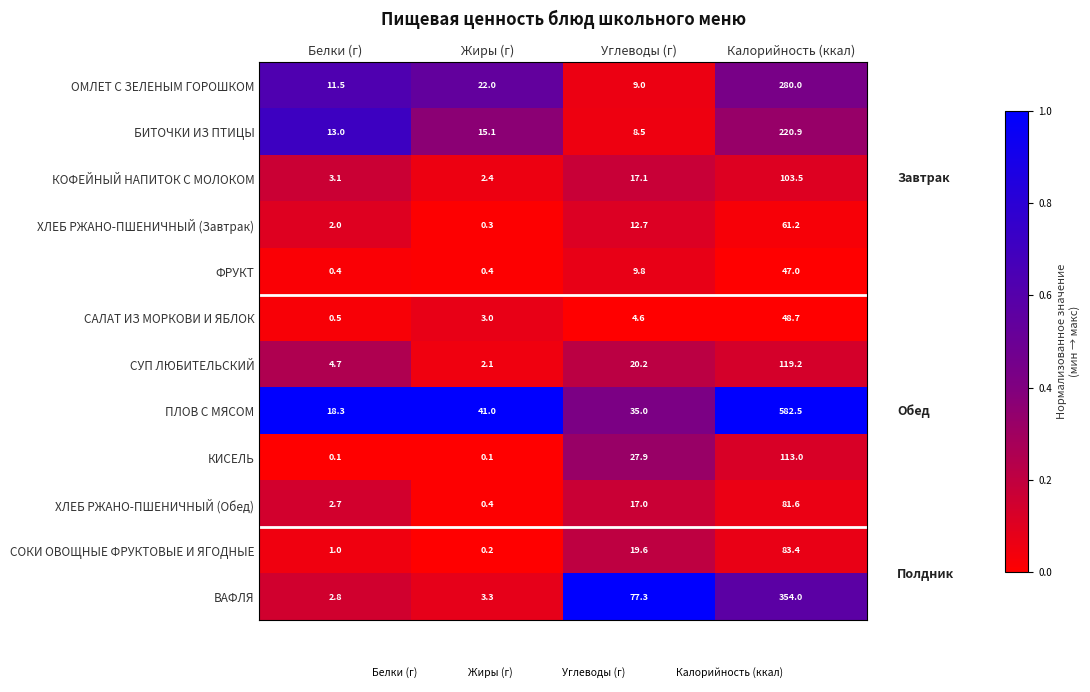

What is the greatest value displayed?

582.5